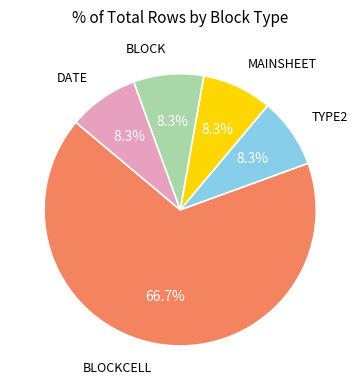

Which slice is the largest?

BLOCKCELL